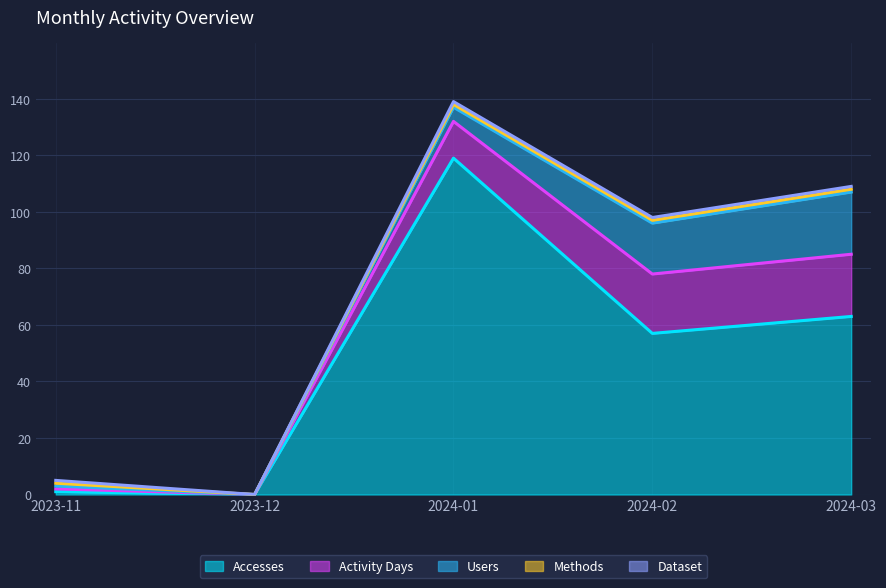

At which category does the chart reach its minimum across all series?

2023-12